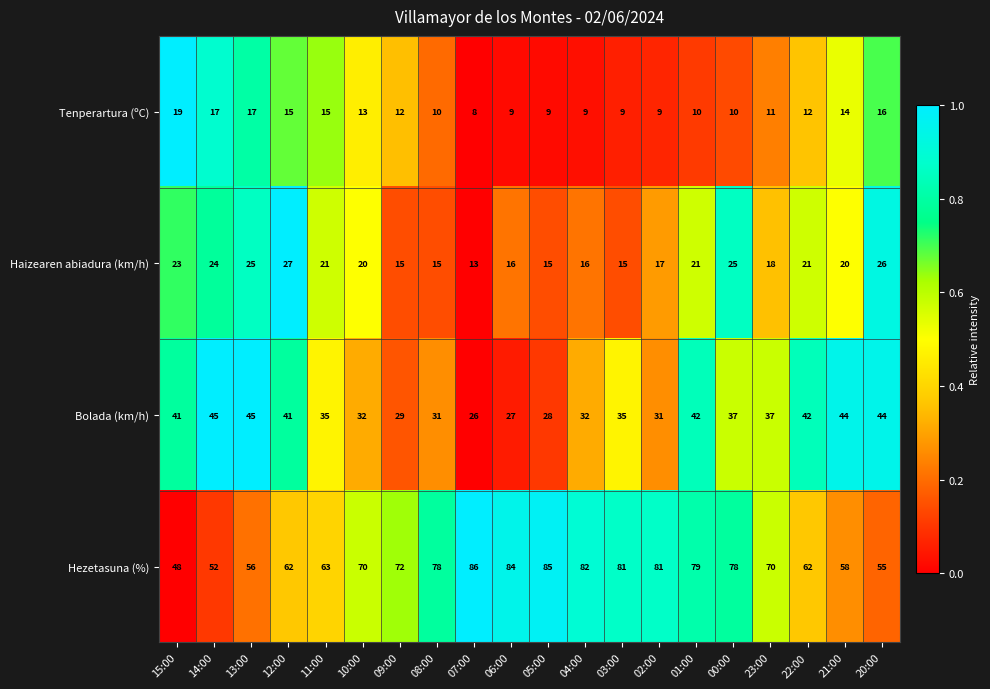

At which category is the sum across all series the highest?

01:00